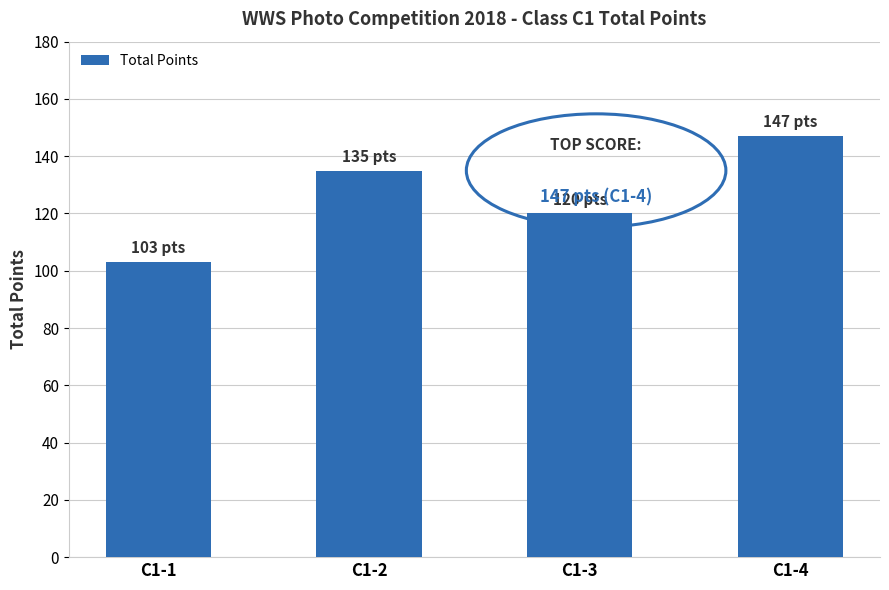

What is the difference between the values at C1-2 and C1-3?

15